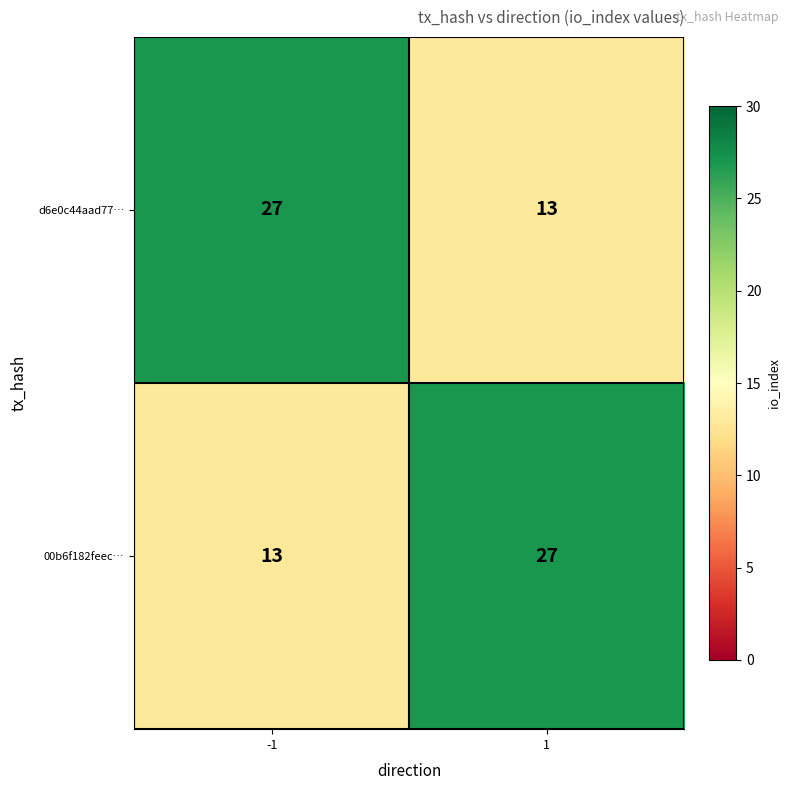

What is the greatest value displayed?

27